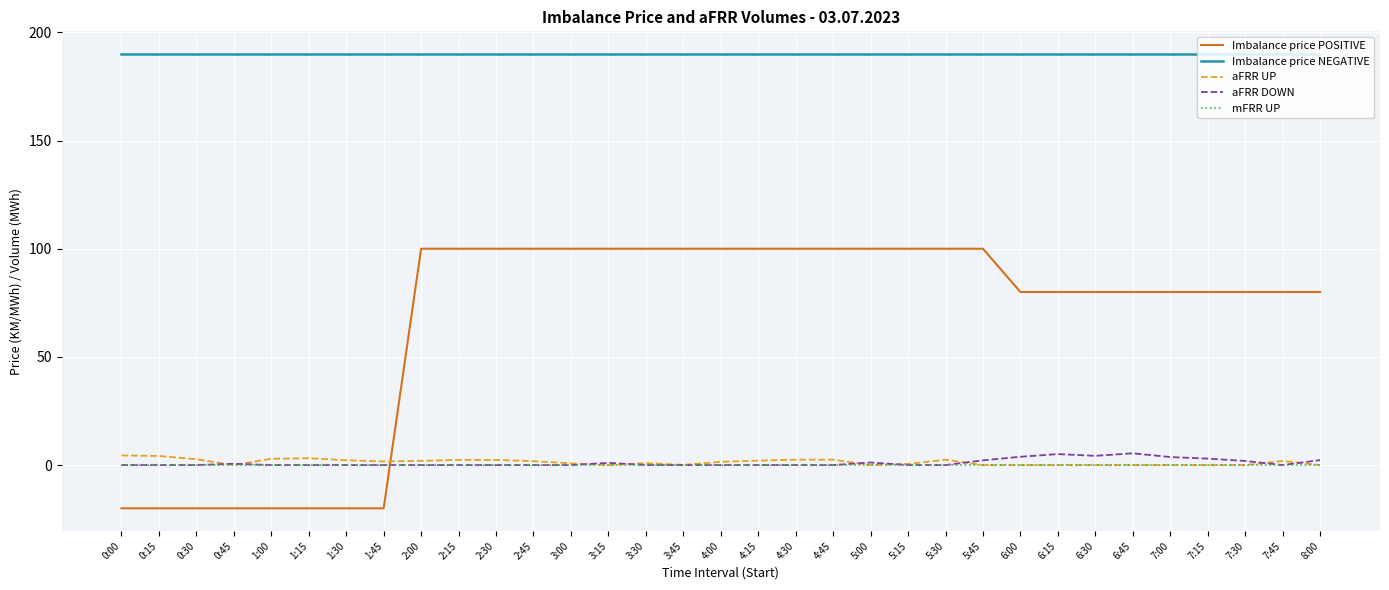

Which series has the largest range (max minus min)?

Imbalance price POSITIVE